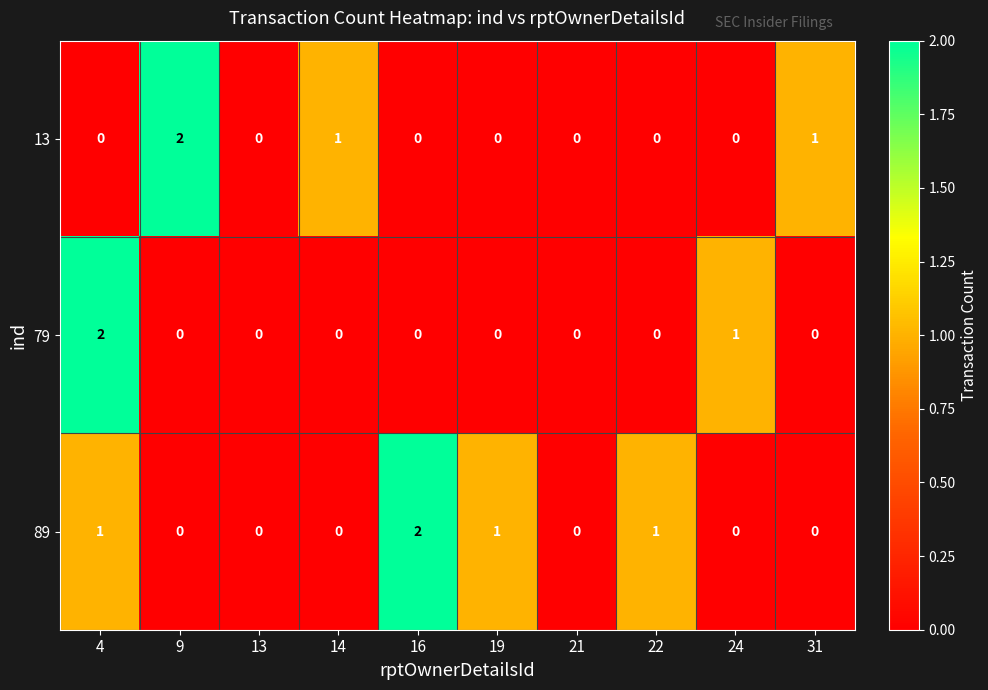

The 13 series shows -1 at 22. True or false?

False